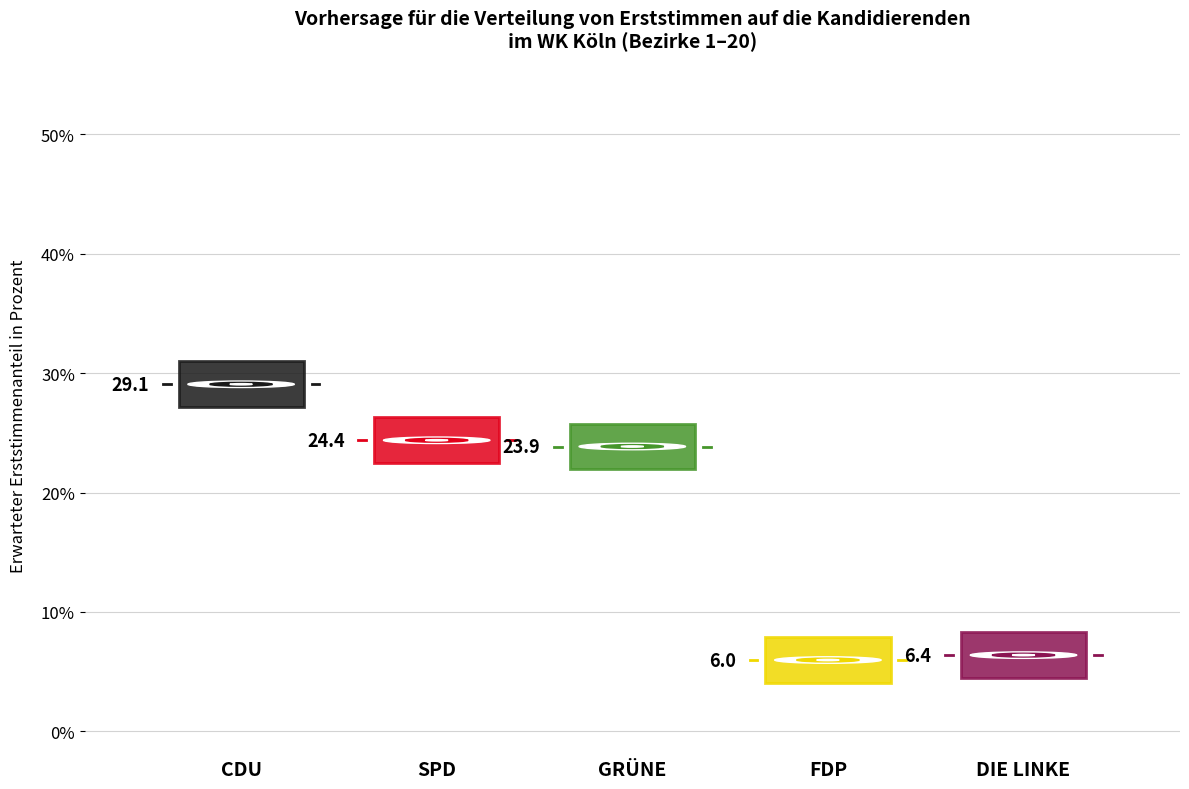

Which series contains the lowest Y value?

FDP